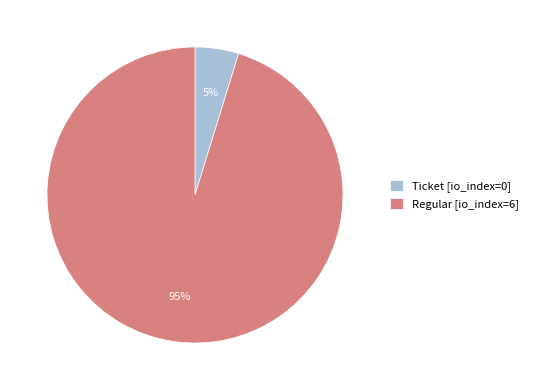

To the nearest percent, what is the average slice percentage?

50%